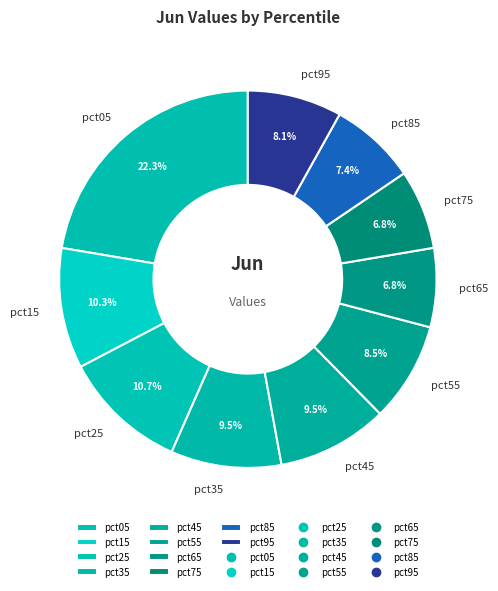

What portion of the pie excludes pct85?

92.6%